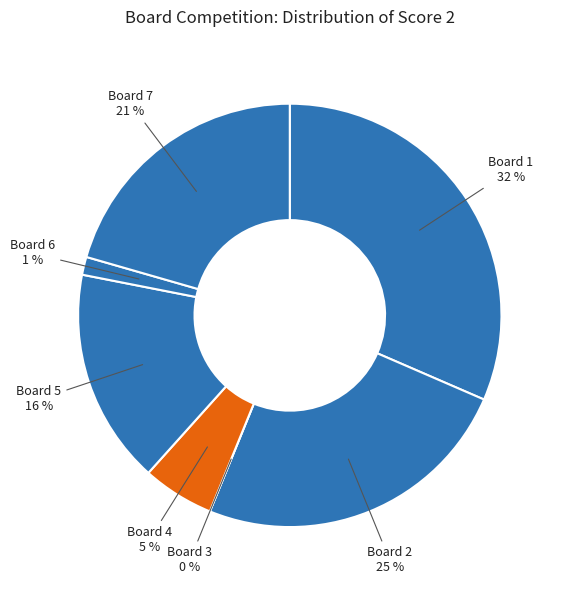

True or false: Board 1 accounts for 32% of the total.

True